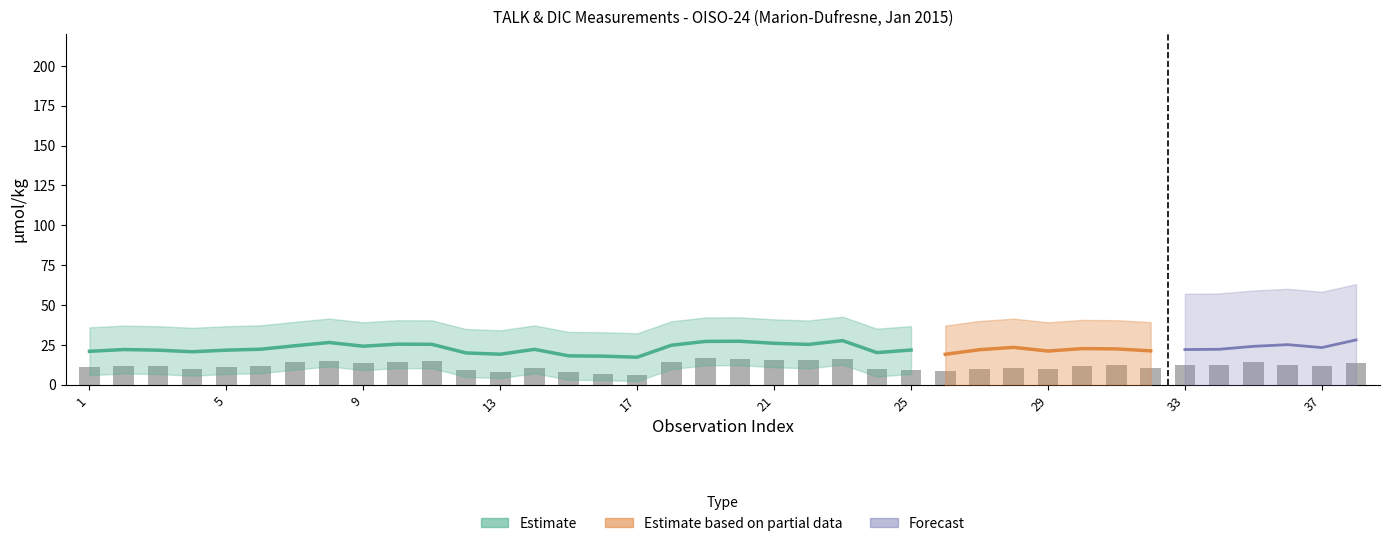

What is the difference between the maximum and minimum values?

10.5